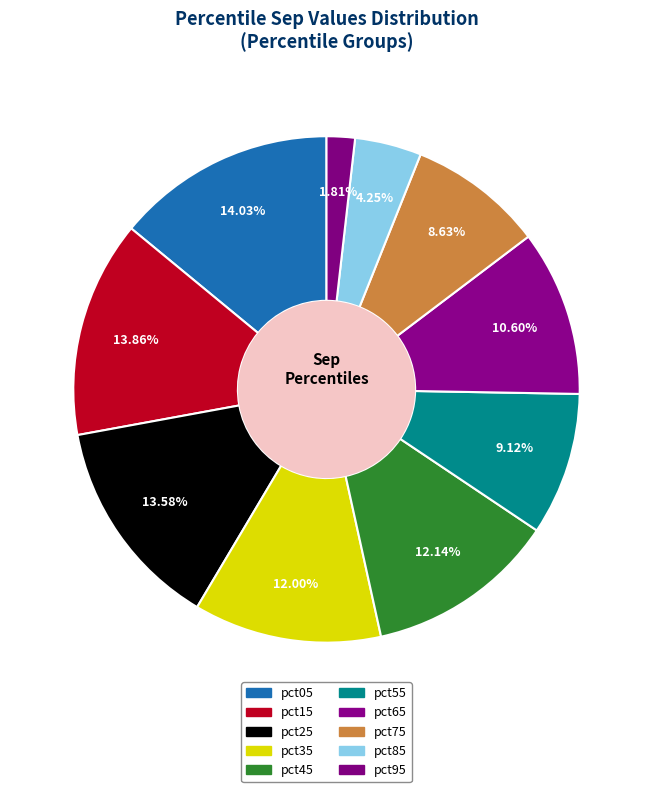

How many segments does this pie chart have?

10